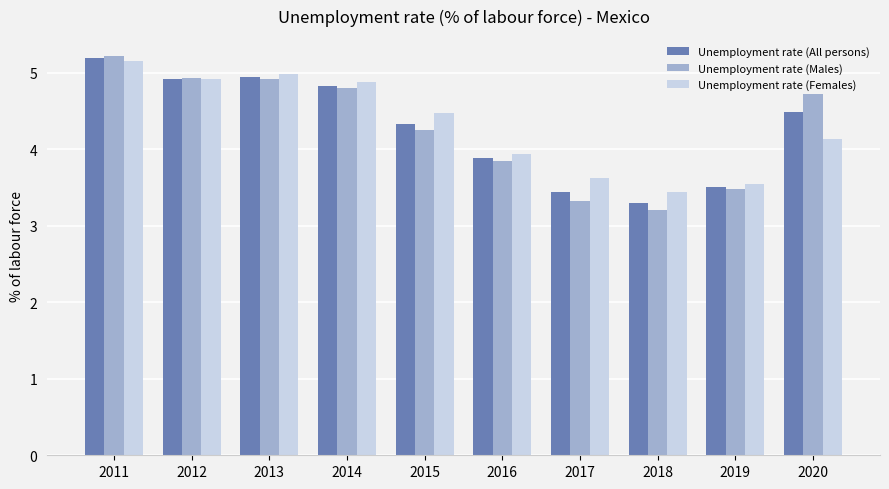

What is the total value across all series at 2020?

13.3